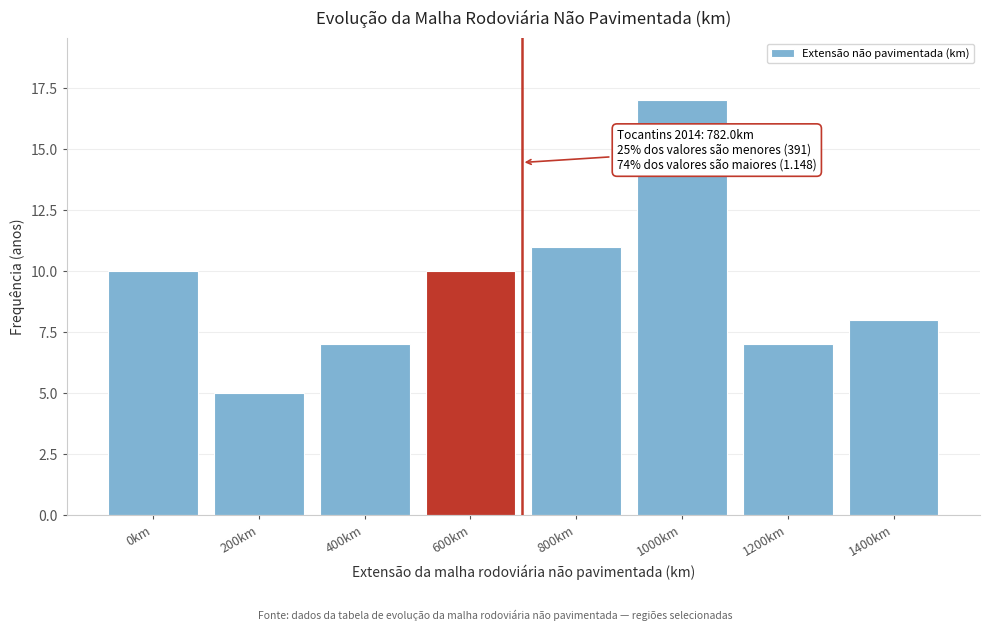

Reading left to right, transcribe all the data shown in this chart.

0km=10	200km=5	400km=7	600km=10	800km=11	1000km=17	1200km=7	1400km=8